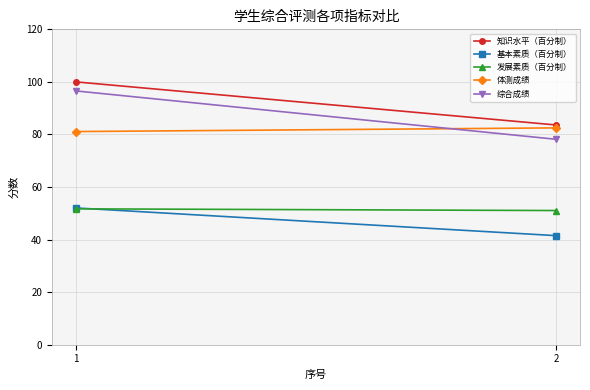

At which label does 基本素质（百分制） first exceed 52?

1